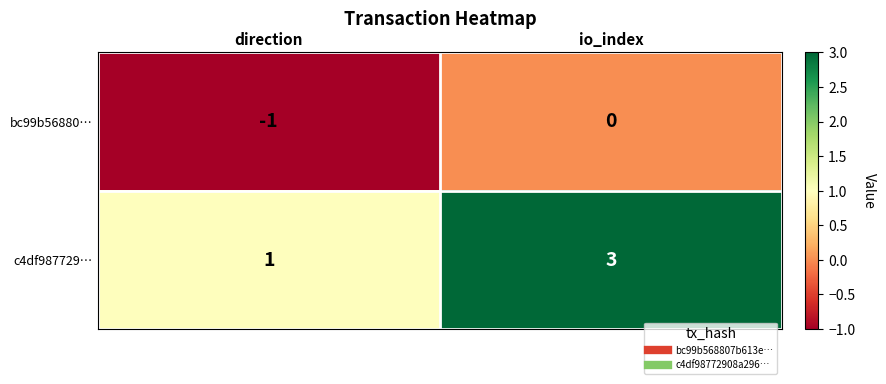

Between direction and io_index, which series saw the biggest shift?

c4df987729…